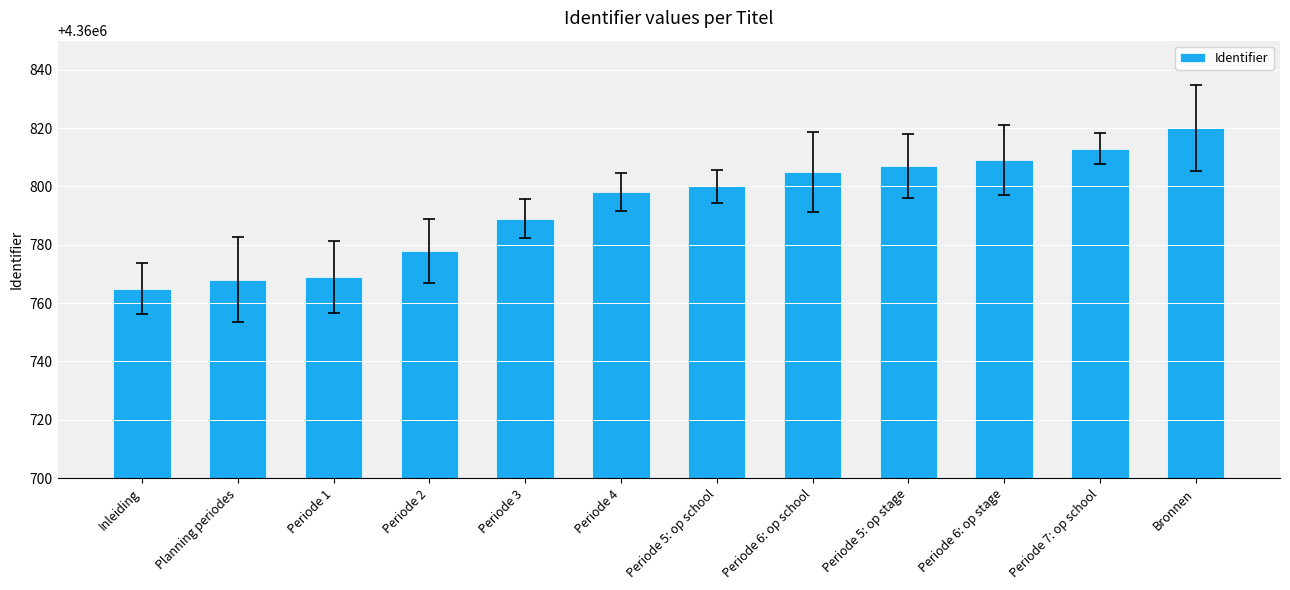

What is the maximum value shown in the chart?

4360820